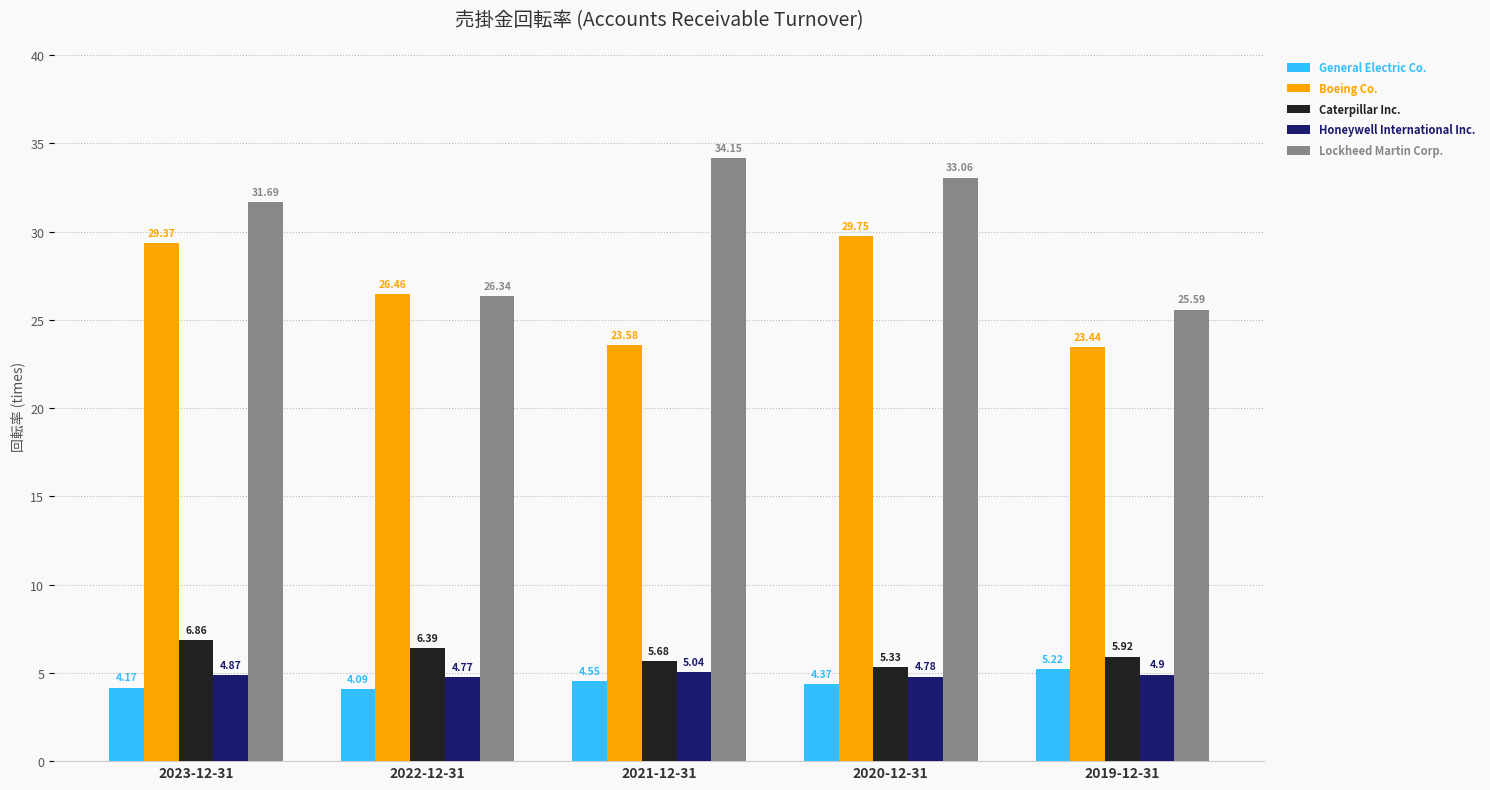

What is the value of the Boeing Co. bar at the 1st from the left?

29.4